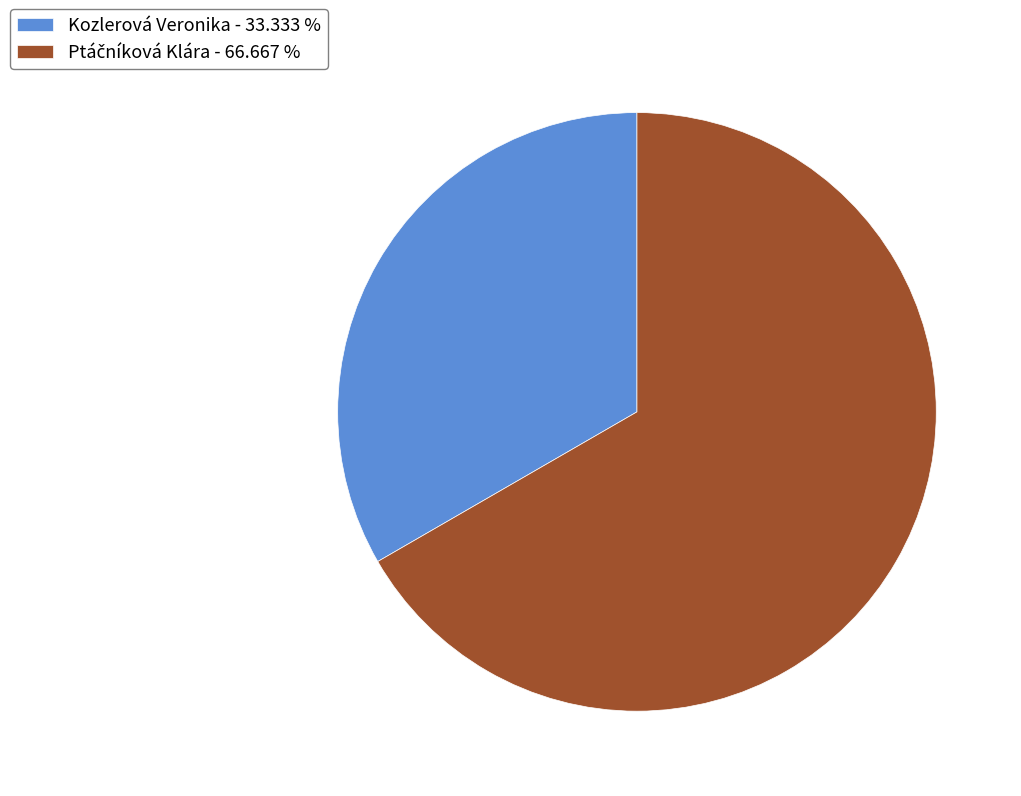

Is there any slice that represents more than half of the pie?

Yes